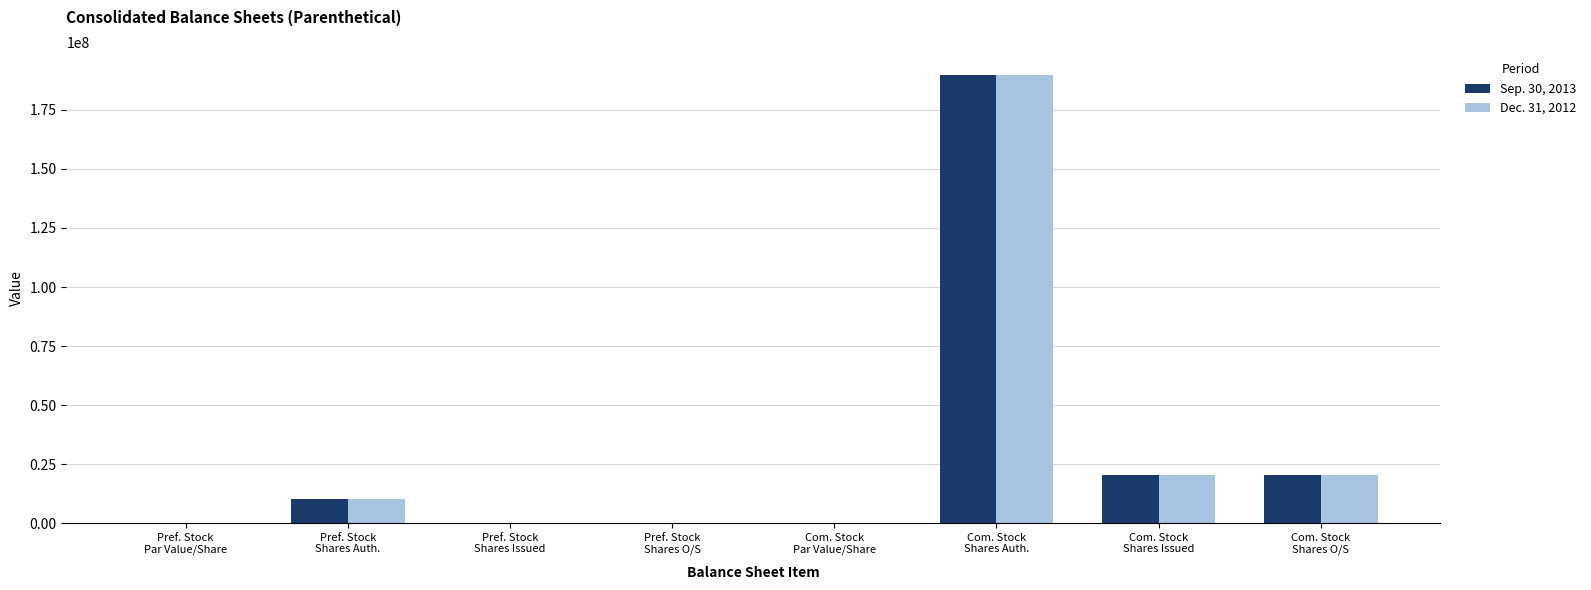

What is the highest value of the Sep. 30, 2013 series?

190000000.0